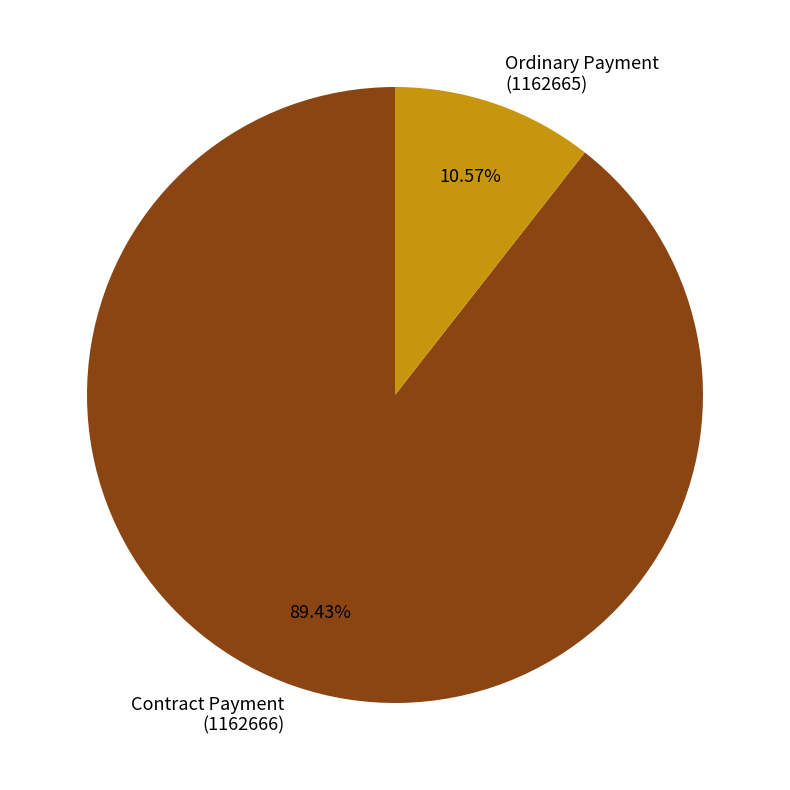

Is there a majority slice in this chart?

Yes